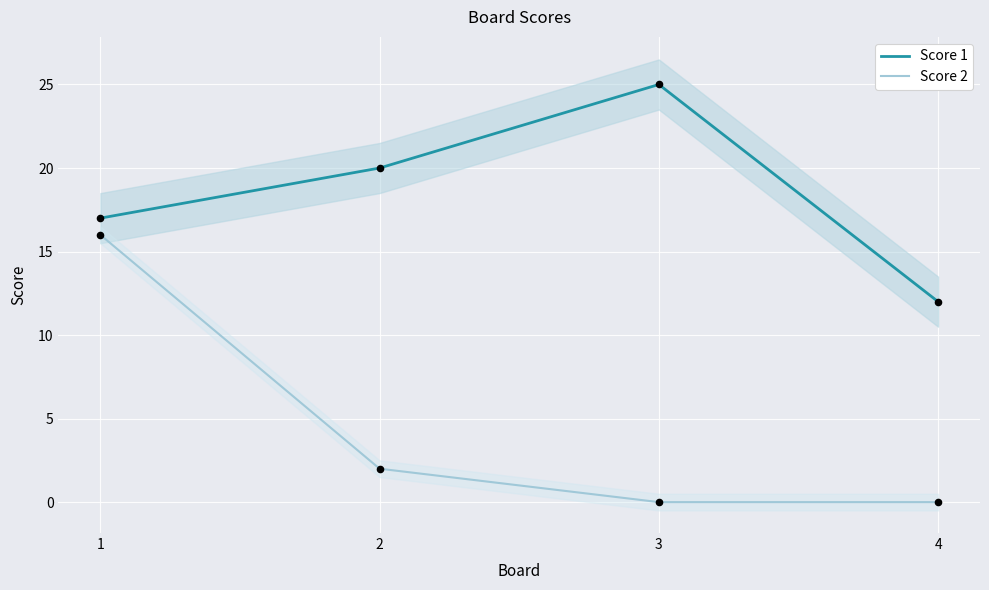

Which series contains the highest Y value?

Score 1